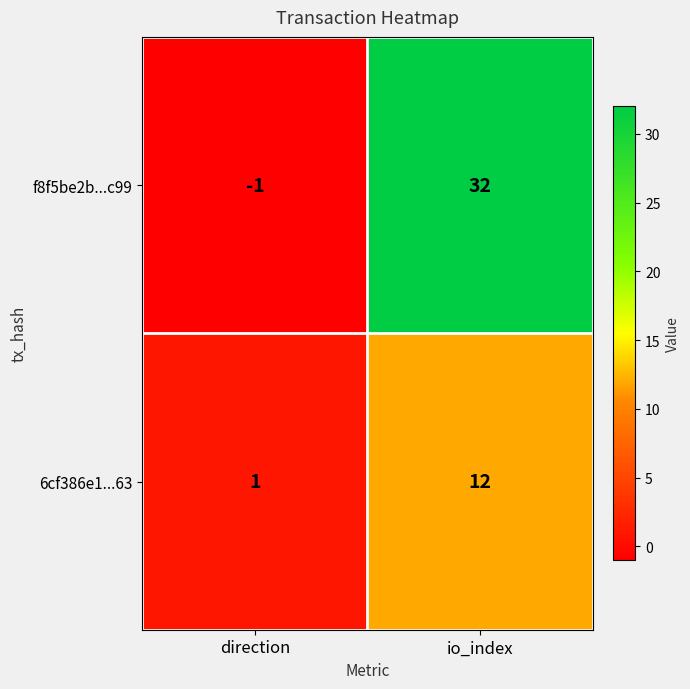

Reading left to right, extract all data points from this chart.

f8f5be2b...c99: direction=-1	io_index=32
6cf386e1...63: direction=1	io_index=12